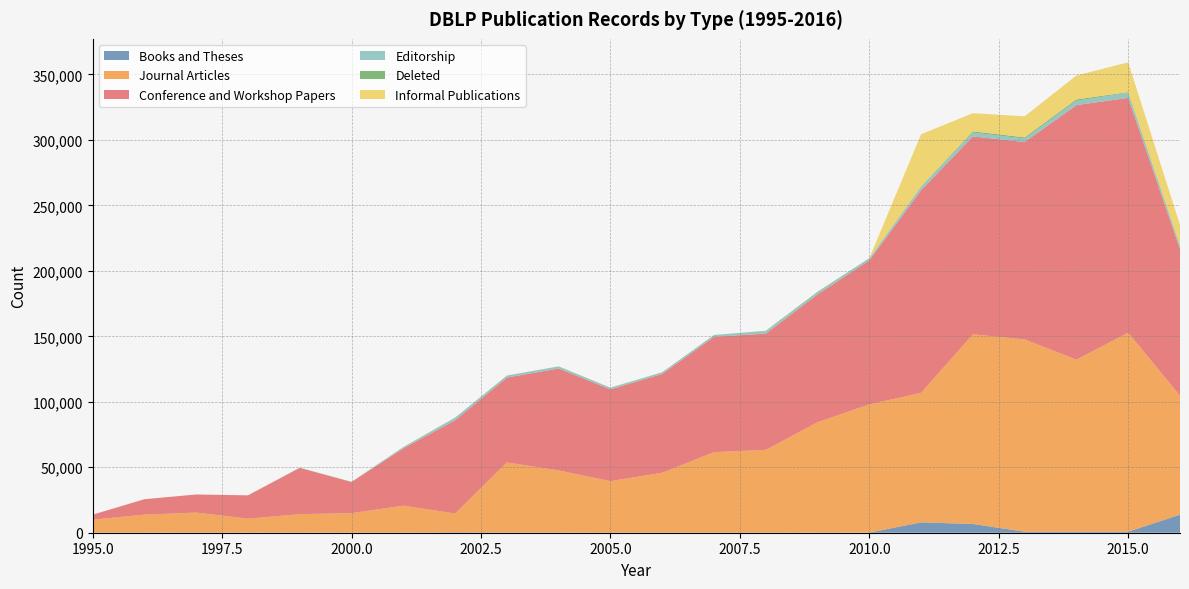

Reading right to left, what are all the values shown in this chart?

Books and Theses: 13784	783	716	777	6681	7915	86	93	45	21	15	20	120	168	347	66	29	122	91	159	52	1
Journal Articles: 90864	152030	131427	146823	144843	98935	97939	84261	63258	61516	45762	39375	47457	53518	14344	20615	14914	14057	10658	15233	13727	10030
Conference and Workshop Papers: 112026	179265	194384	150772	151107	154702	109951	97639	88723	88106	75476	70054	77847	64791	71172	43737	23795	35341	17792	13809	11804	3732
Editorship: 2329	3903	3366	2617	3002	2441	1542	1559	1854	1342	1218	1168	1451	1479	1907	887	82	151	26	14	11	14
Deleted: 494	454	982	917	858	421	136	437	303	21	87	150	141	70	121	121	61	21	0	0	0	0
Informal Publications: 15489	22760	18298	16085	13879	39878	0	0	0	1	2	1	0	0	0	5	3	30	3	1	1	0